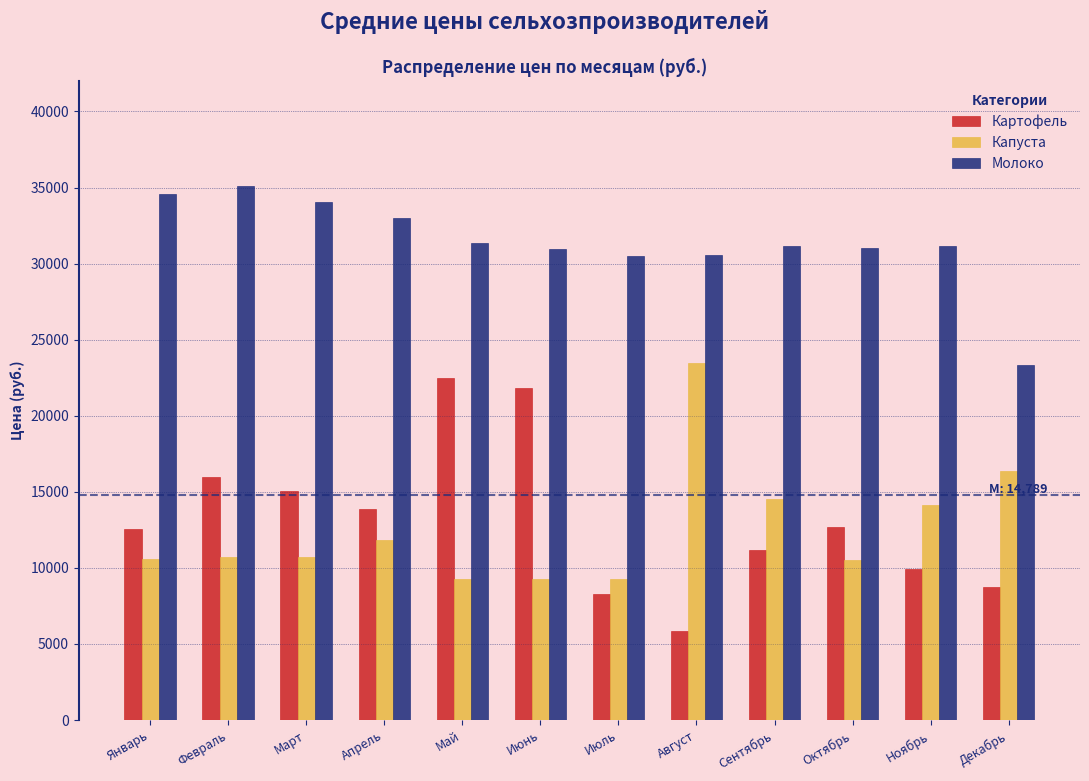

What value does the Молоко series have at Март?

34056.3